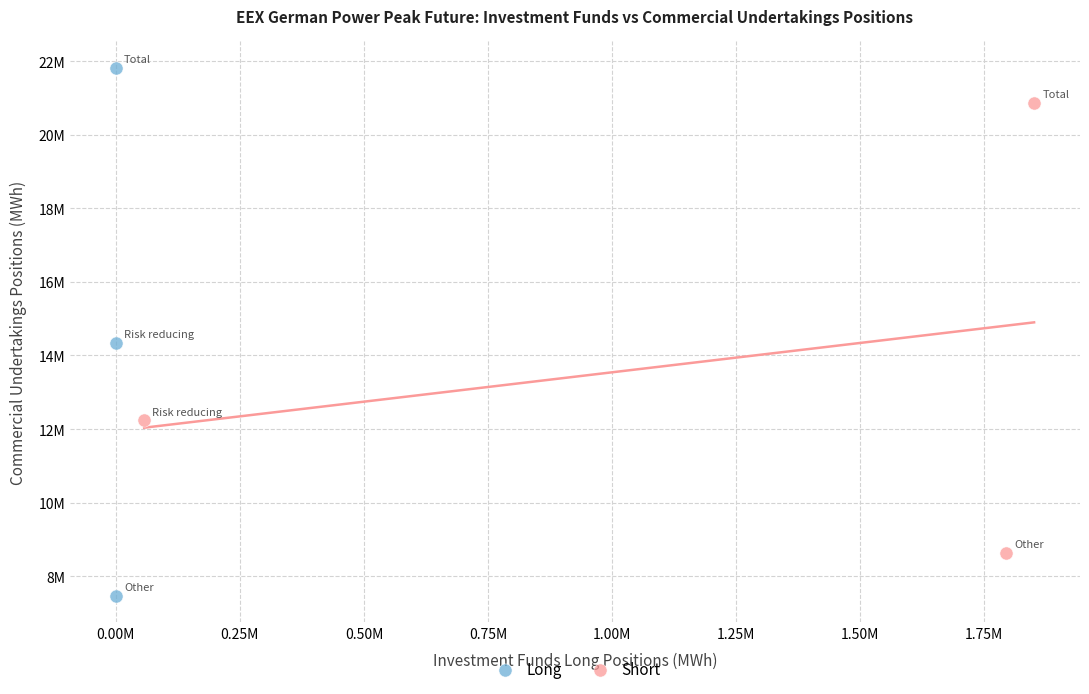

Which series has the widest spread of Y values?

Long